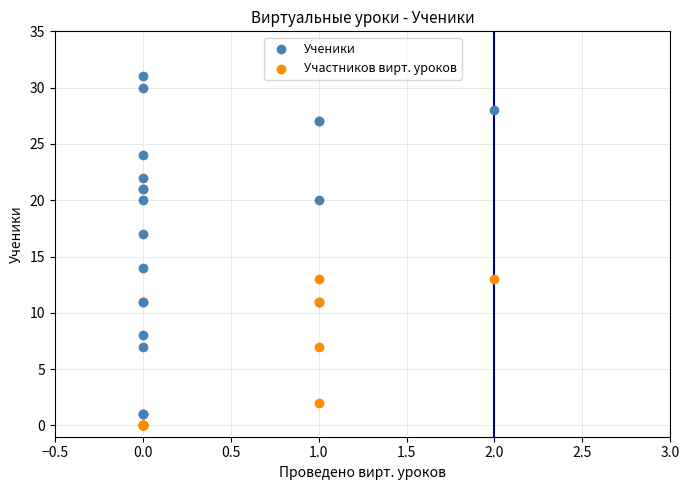

In the Ученики series, what Y value is closest to 16?

17